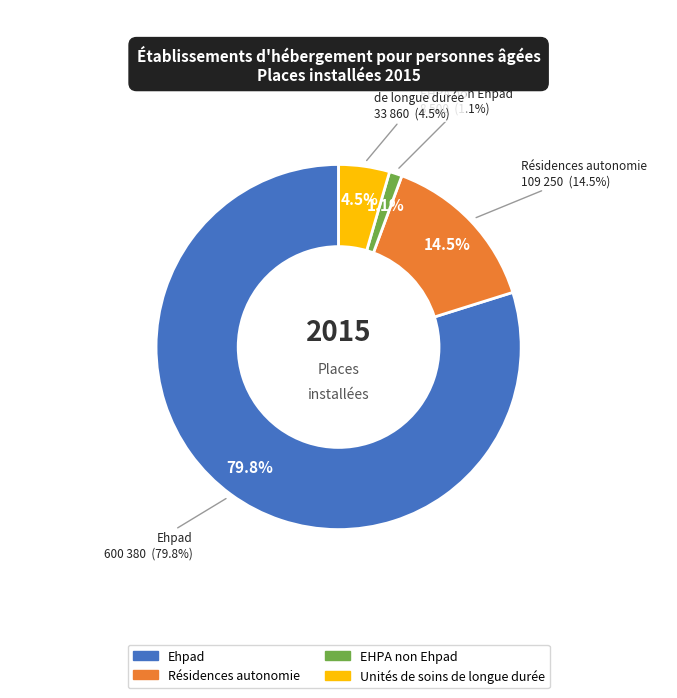

How much of the chart is everything except Résidences autonomie?

85.5%